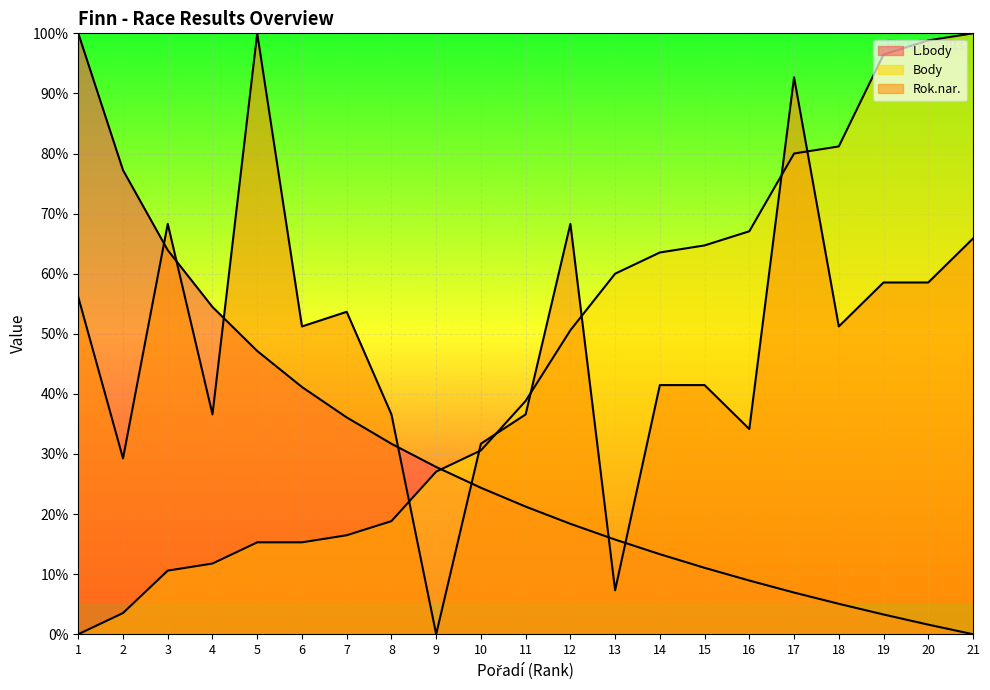

How many lines are shown in the chart?

3